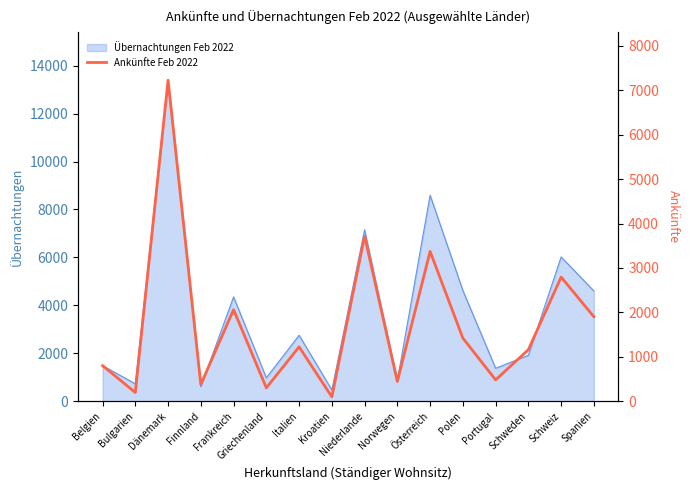

Reading right to left, list all the values displayed in this chart.

1902	2795	1160	482	1421	3373	445	3714	98	1225	301	2061	378	7225	197	801